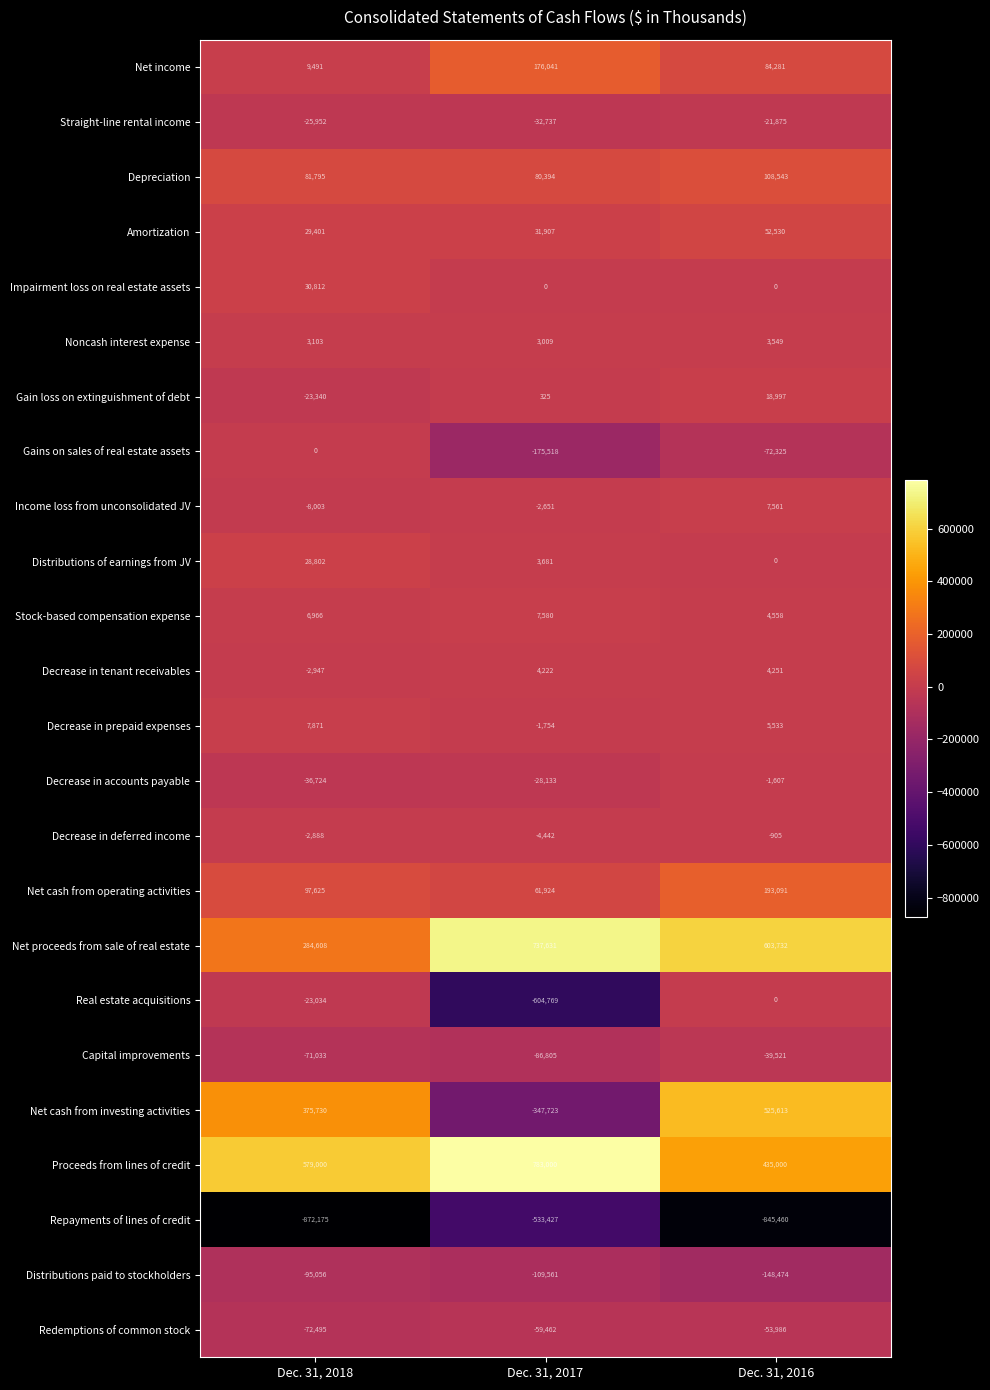

Which series has the largest total across all categories?

Proceeds from lines of credit